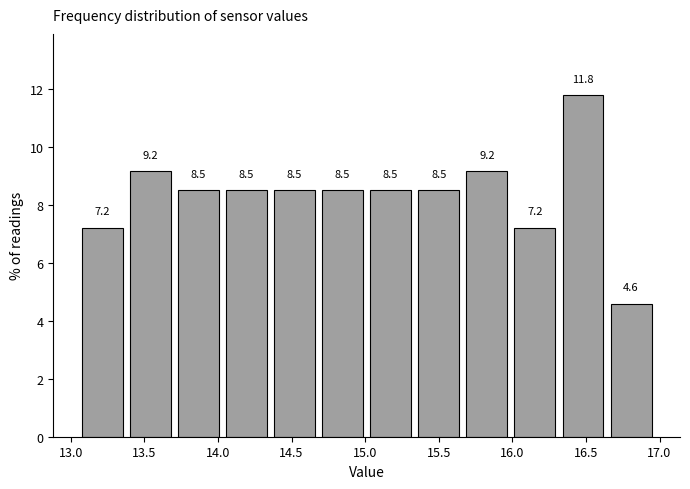

What is the height of the bar covering 14.70 to 15.00 on the x-axis? The bar edges are not printed on the chart, so give them approximately, as read against the axis.

8.5